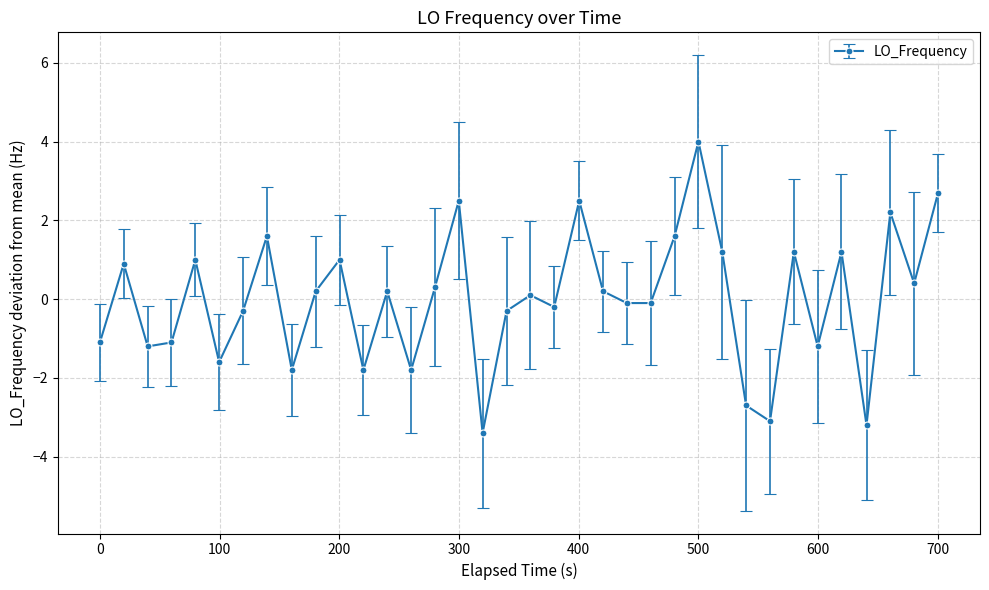

Is this an area chart (filled region under the line)?

No